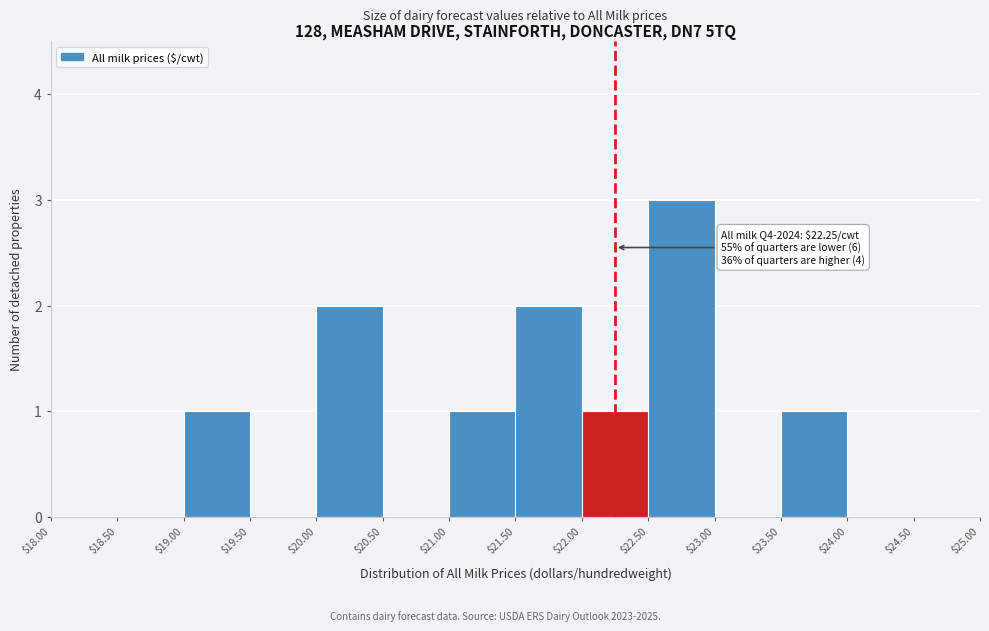

Over which range of the x-axis is the bar tallest?

$22.50 to $23.00